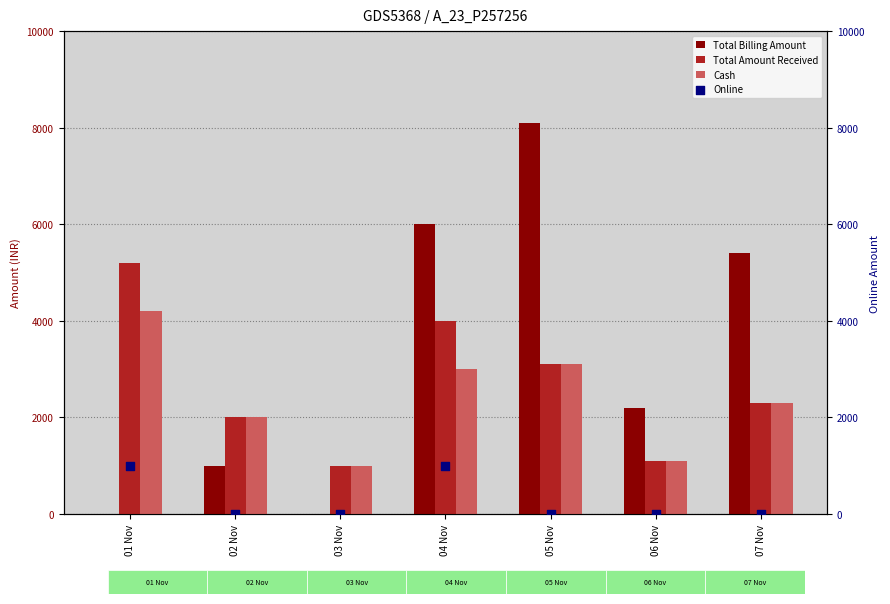

What are all the series names shown in the legend?

Total Billing Amount, Total Amount Received, Cash, Online